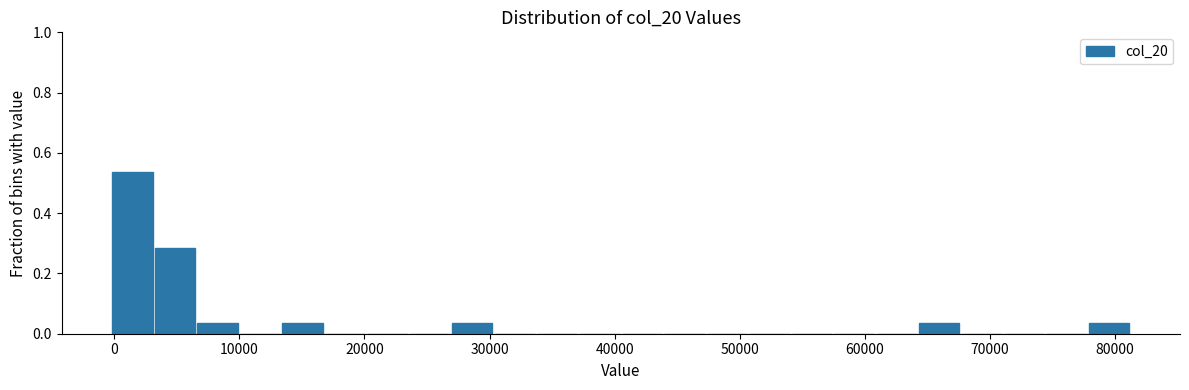

Read against the x-axis, roughly where is the centre of the tallest bar?

1000